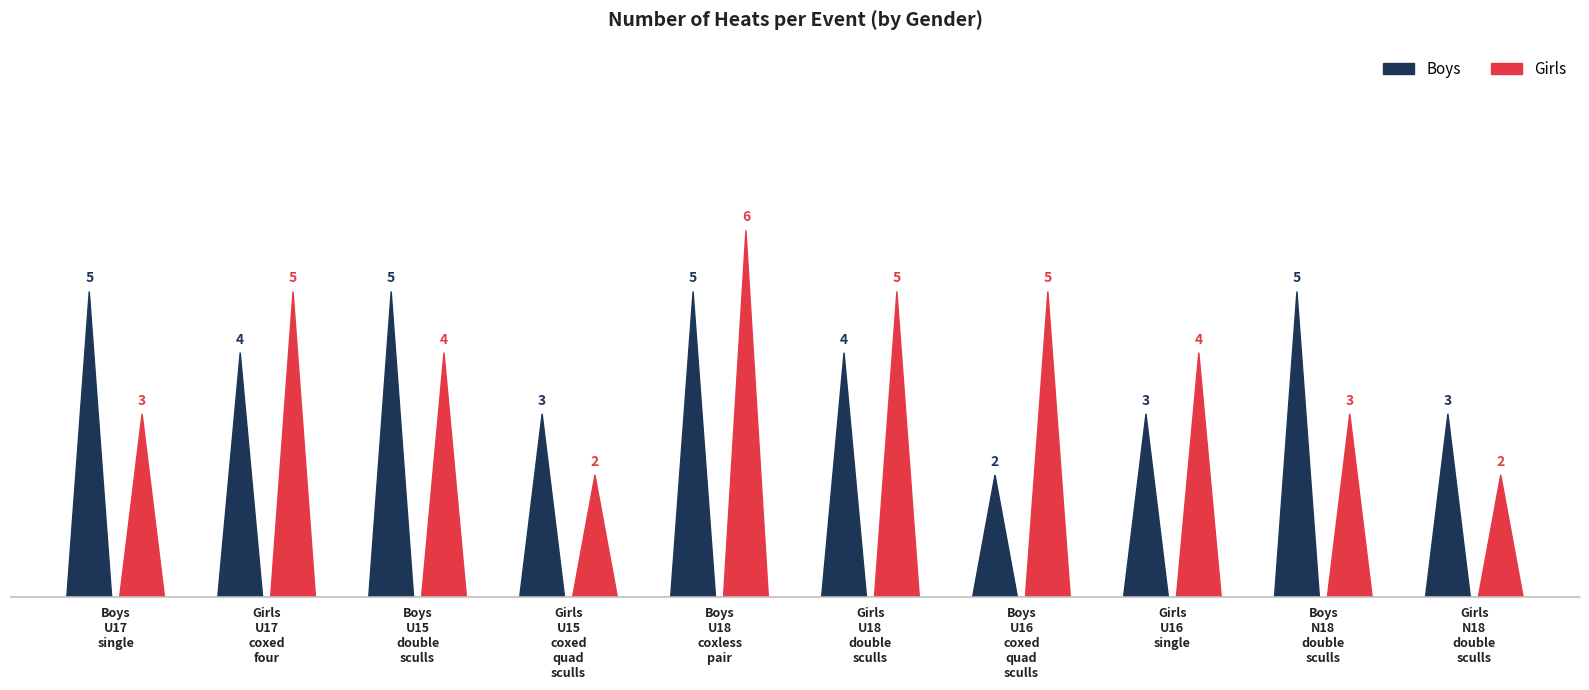

Where does the Girls series first go above 4?

Girls U17 coxed four